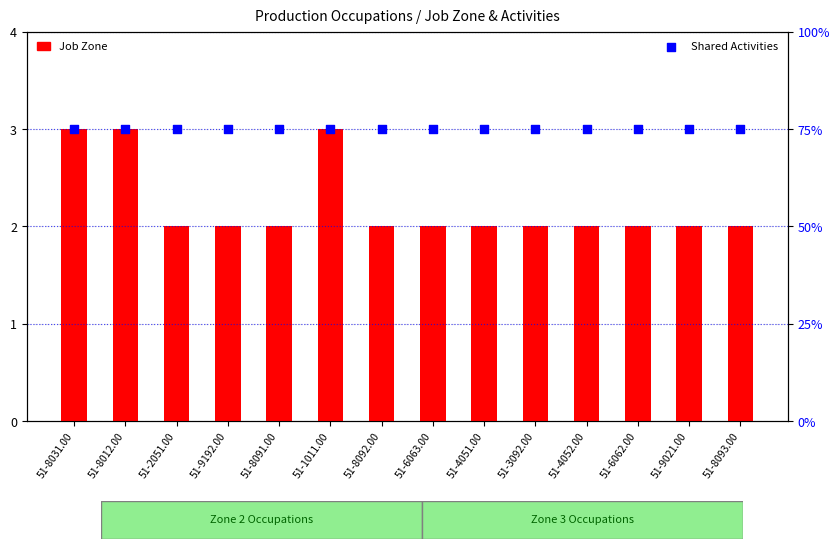

Which series reaches the minimum Y coordinate?

Job Zone